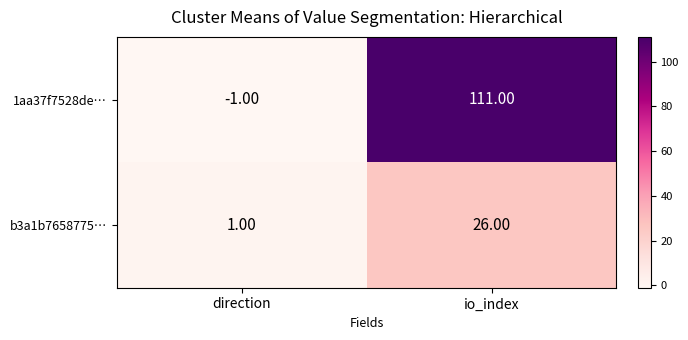

Is the value of b3a1b7658775… at io_index greater than the value of 1aa37f7528de… at direction?

Yes